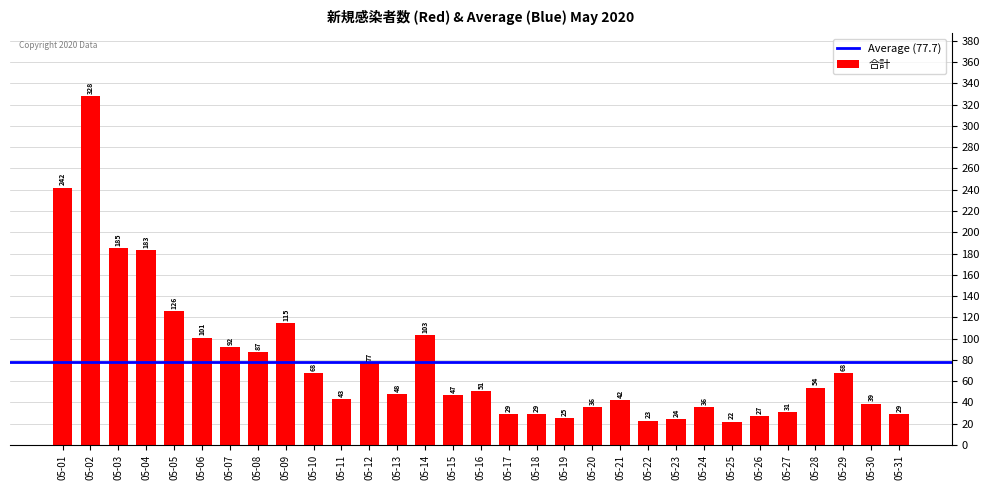

Count the number of data series in this chart.

1